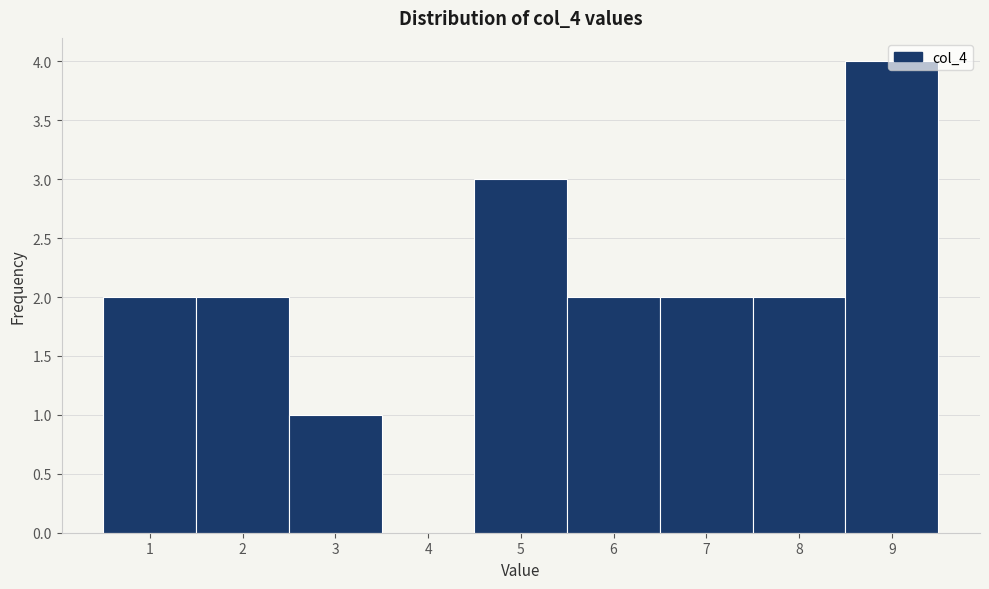

Over which range of the x-axis is the bar tallest?

8.5 to 9.5